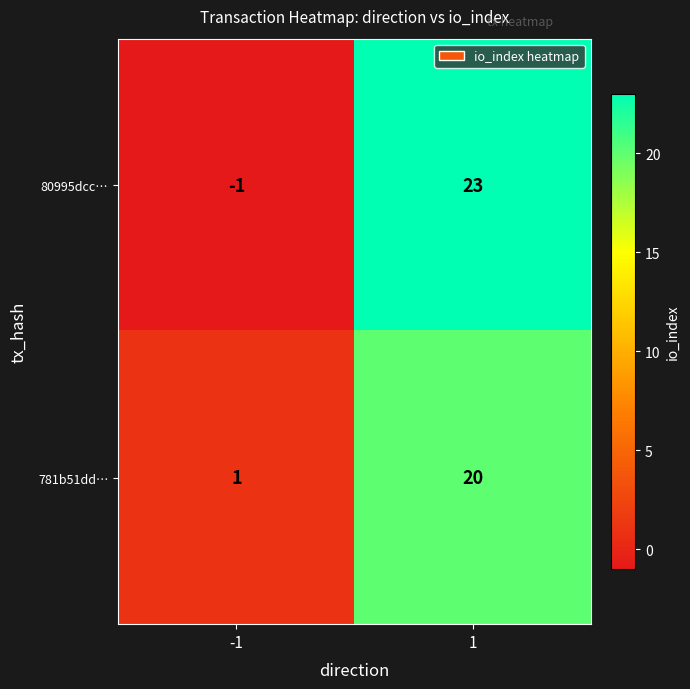

Reading left to right, transcribe all the data shown in this chart.

80995dcc…: -1	23
781b51dd…: 1	20